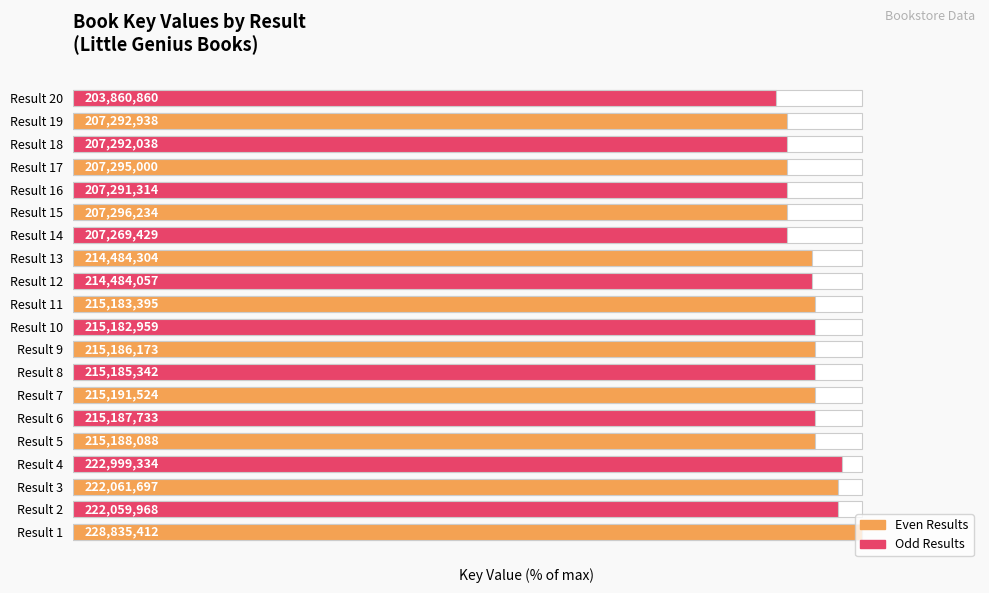

What is the value of the 9th bar from the left?

94.0